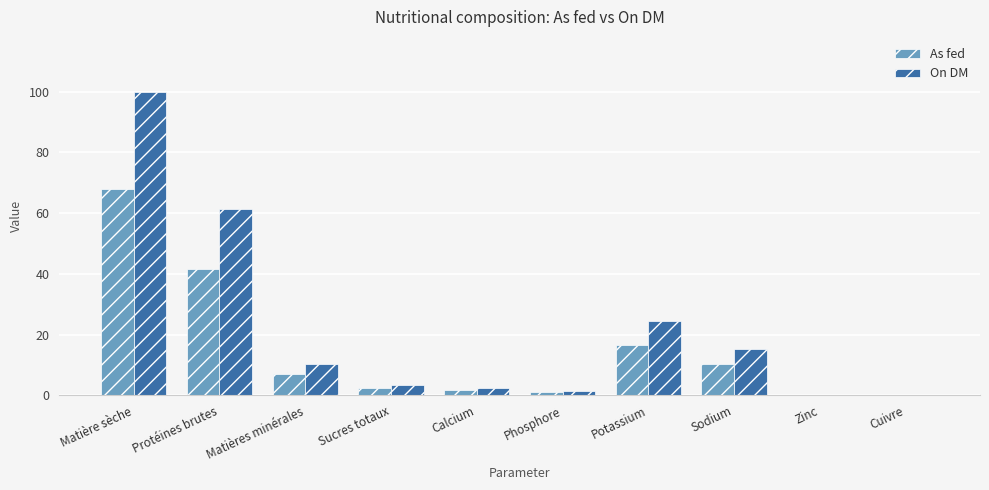

At which label is As fed closest to 34?

Protéines brutes